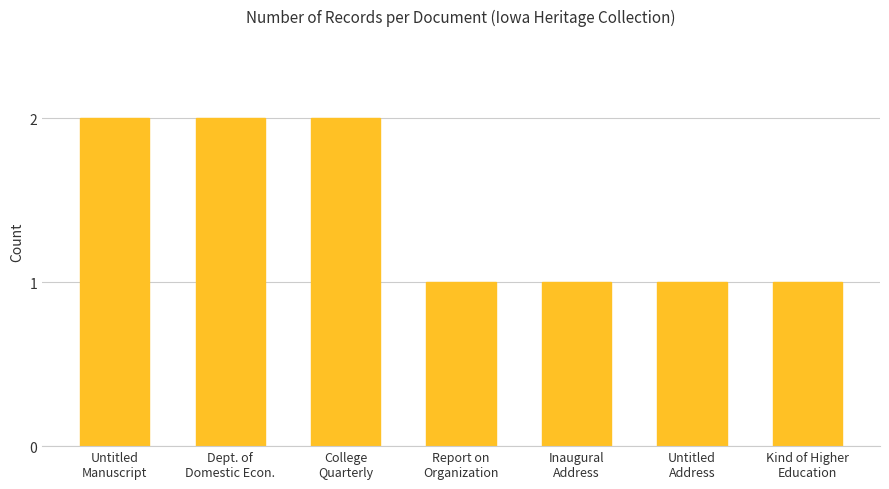

What is the difference between the maximum and second lowest values?

1